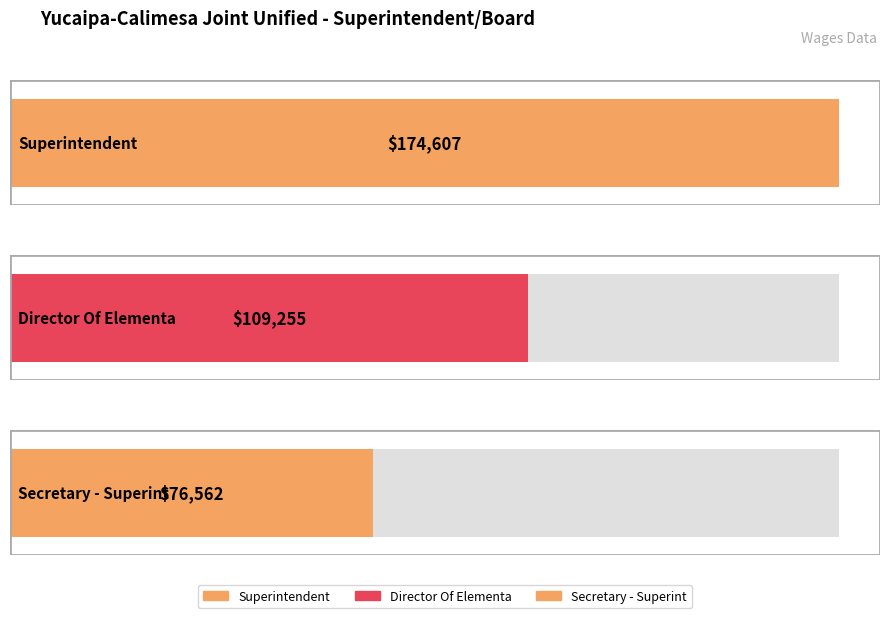

Rank the categories by value from lowest to highest.

Secretary - Superint, Director Of Elementa, Superintendent